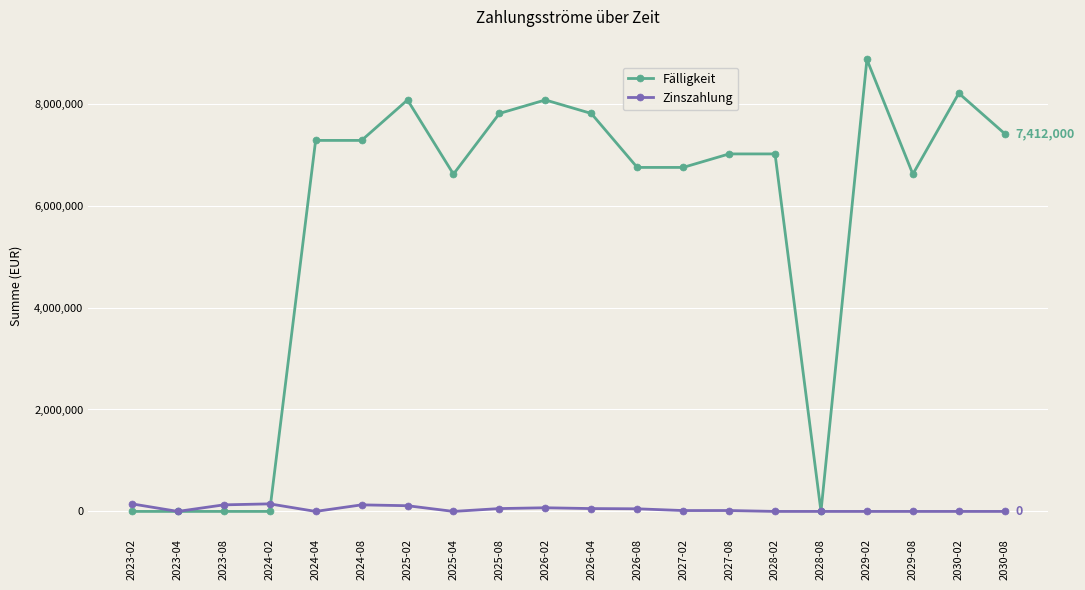

True or false: Fälligkeit and Zinszahlung cross at least once.

True